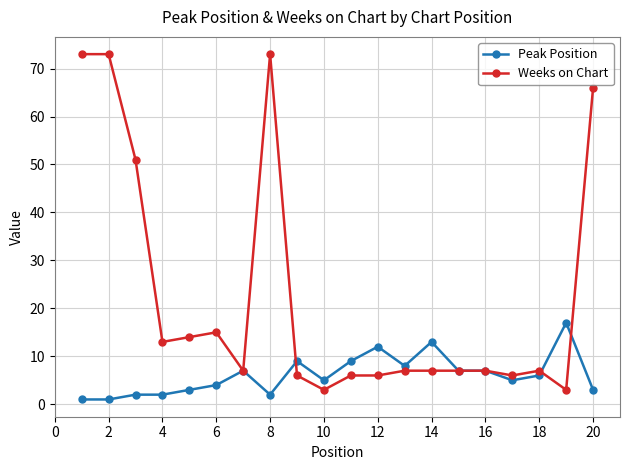

Rank the series by their average value, from lowest to highest.

Peak Position, Weeks on Chart